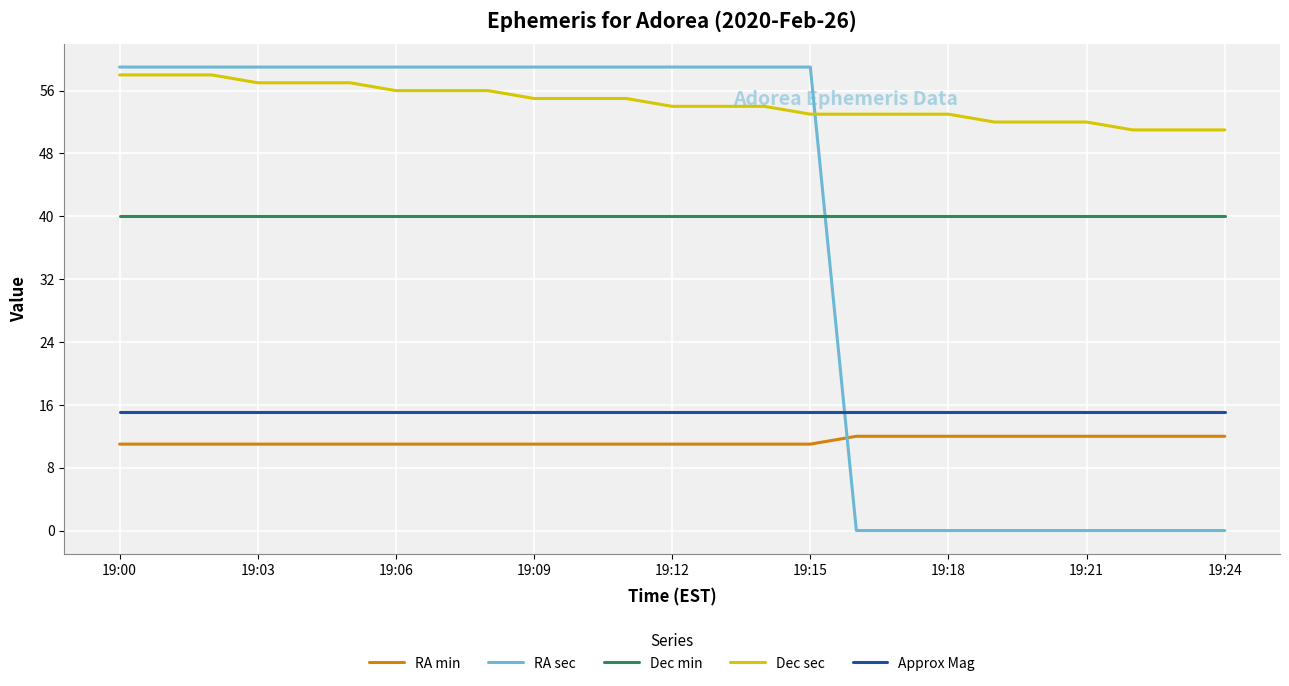

What is the difference between the maximum and minimum values in the RA sec series?

59.0